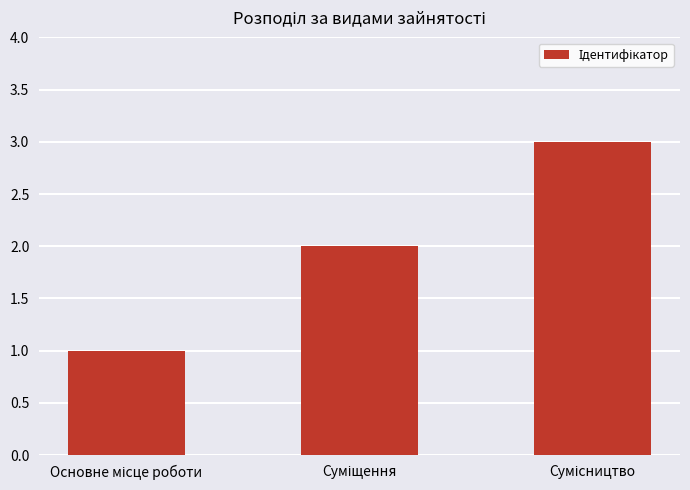

What is the sum of all values?

6